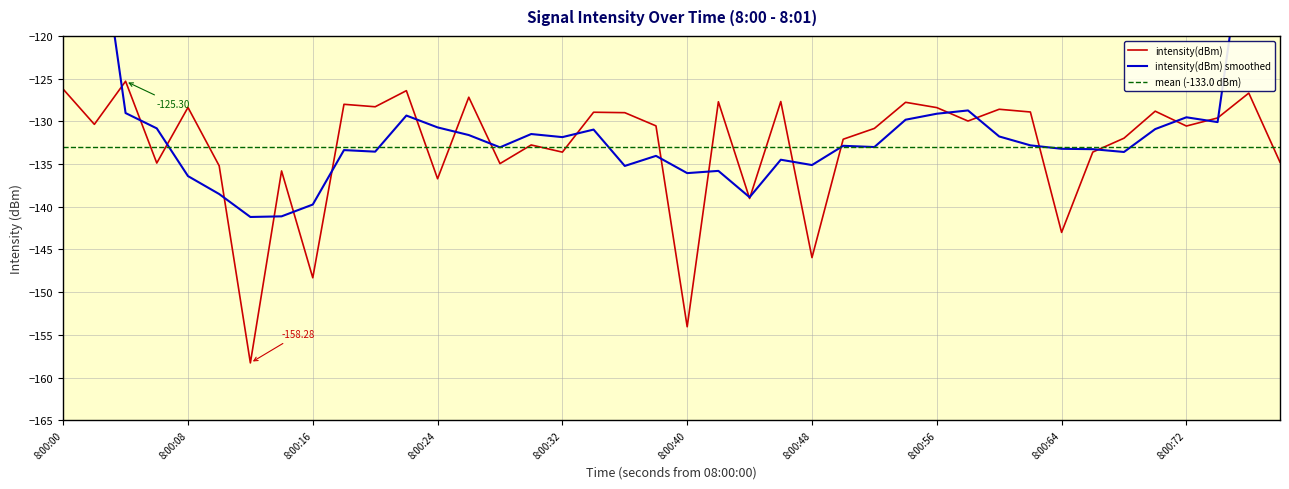

Does the chart display data point markers on the line(s)?

No